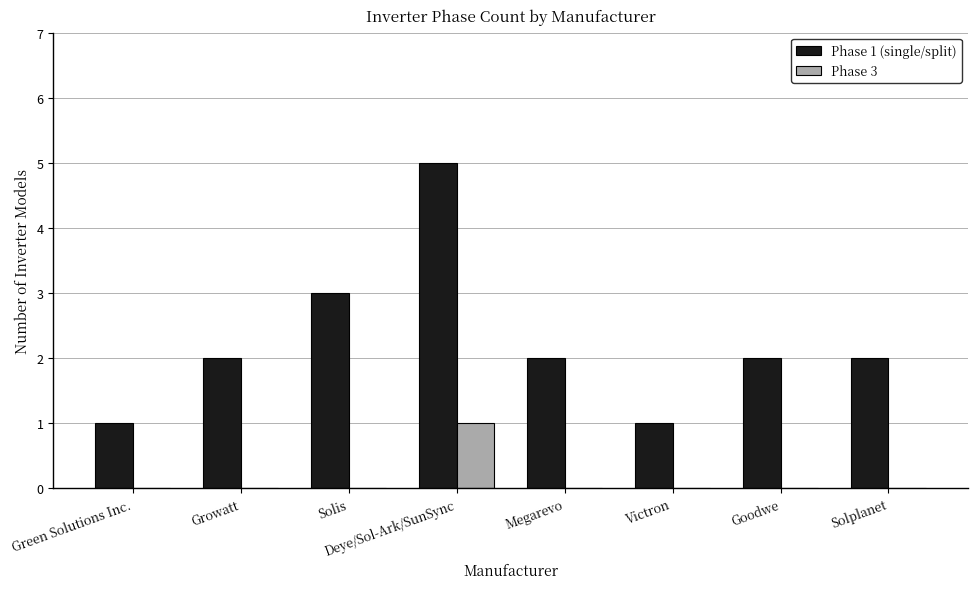

Reading left to right, list all the values displayed in this chart.

Phase 1 (single/split): Green Solutions Inc.=1	Growatt=2	Solis=3	Deye/Sol-Ark/SunSync=5	Megarevo=2	Victron=1	Goodwe=2	Solplanet=2
Phase 3: Green Solutions Inc.=0	Growatt=0	Solis=0	Deye/Sol-Ark/SunSync=1	Megarevo=0	Victron=0	Goodwe=0	Solplanet=0